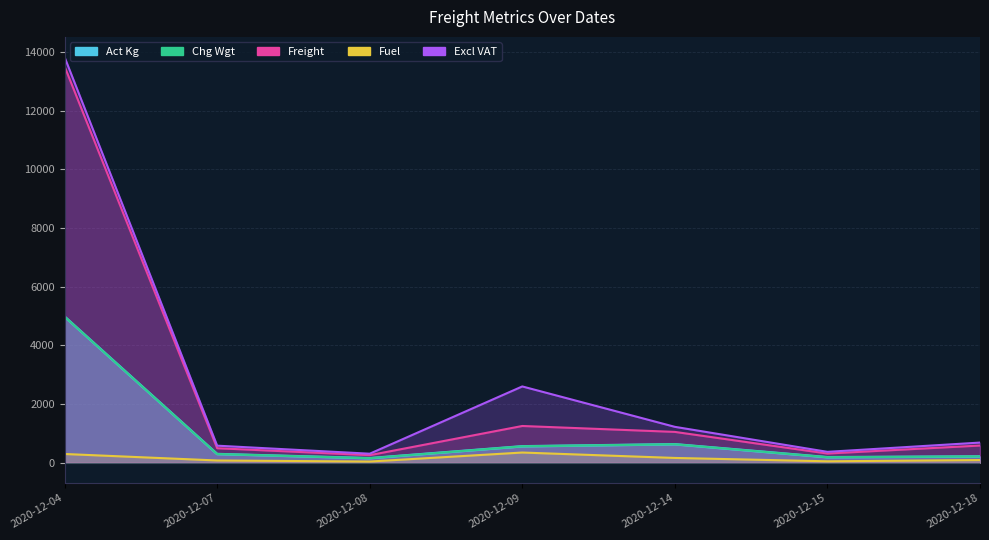

The Excl VAT series shows 1223.0 at 2020-12-14. True or false?

True